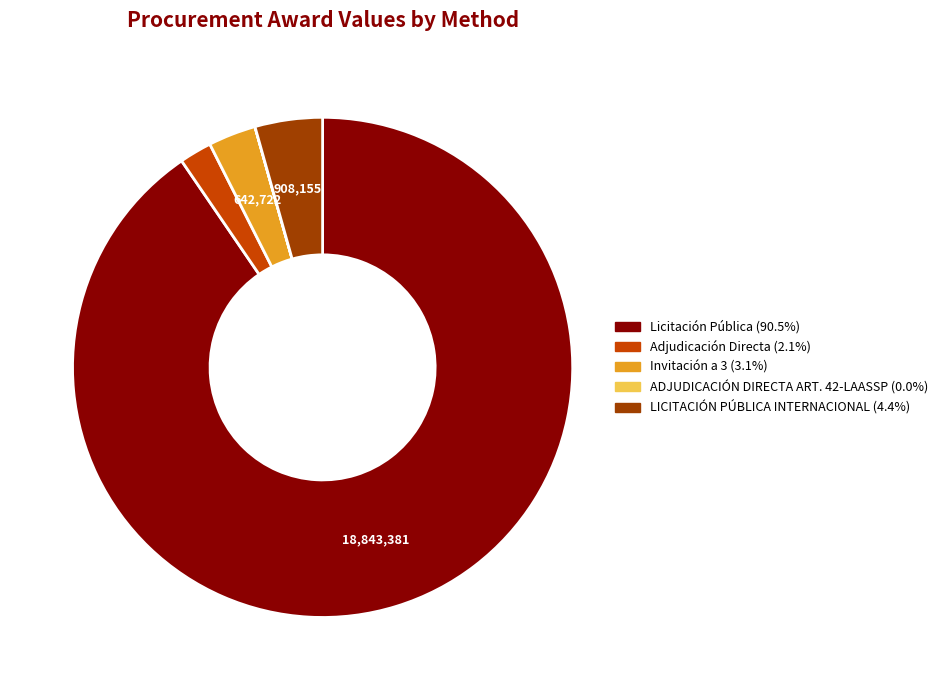

Is there a majority slice in this chart?

Yes